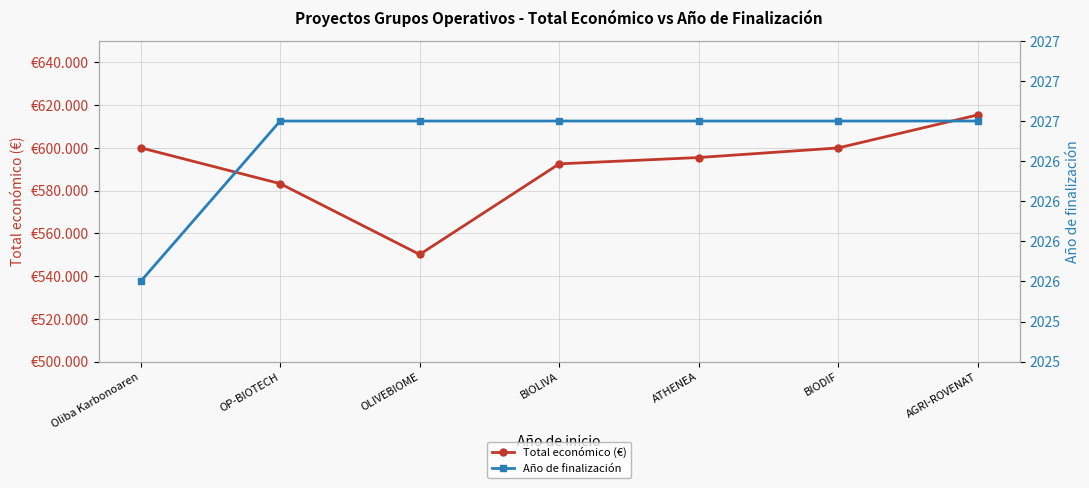

What is the value of the Año de finalización point at the 5th from the left?

2027